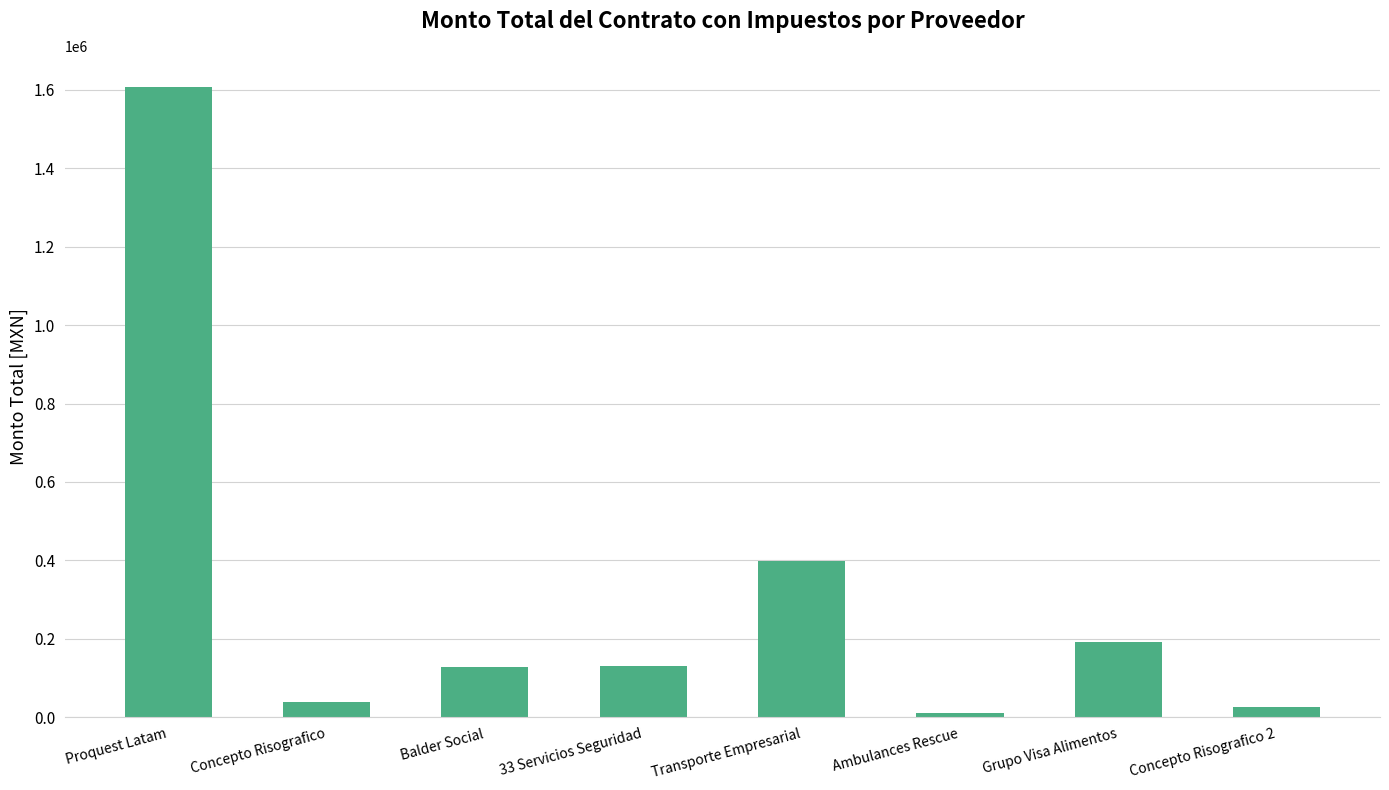

The chart shows a value of 691789.0 at Transporte Empresarial. True or false?

False